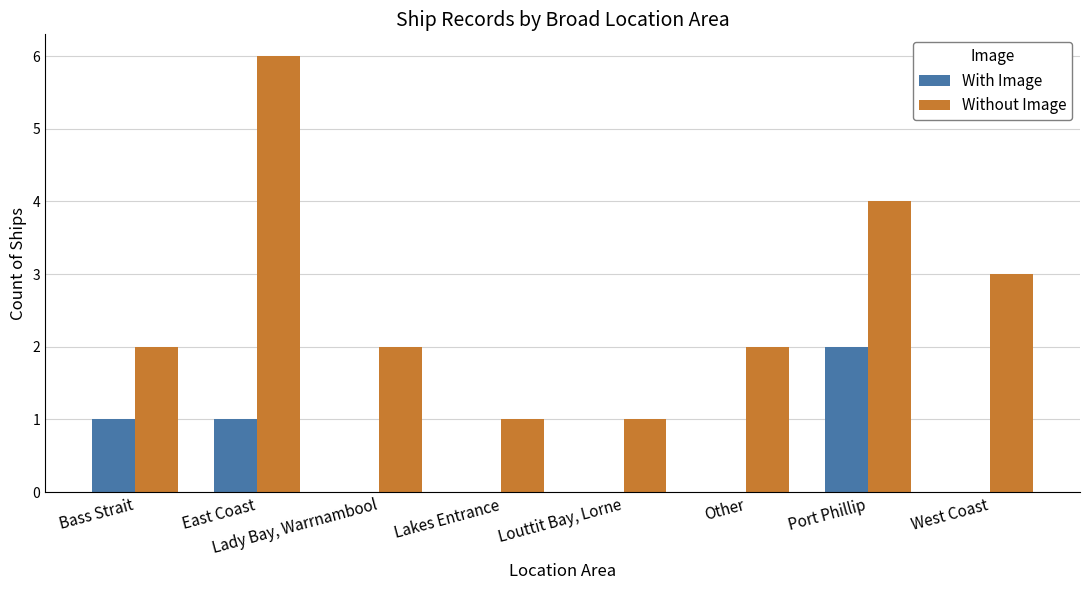

What is the sum of all With Image values?

4